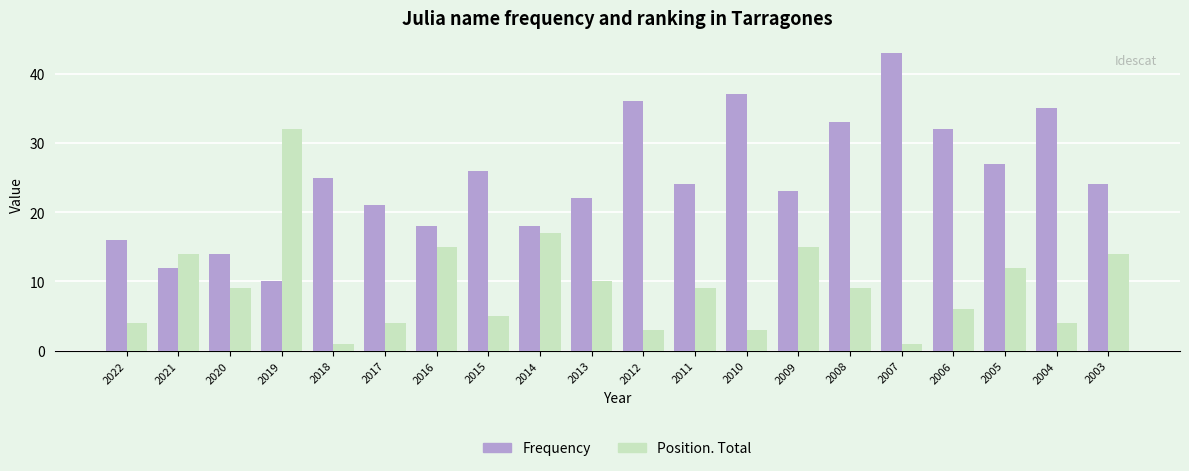

What are all the series names shown in the legend?

Frequency, Position. Total